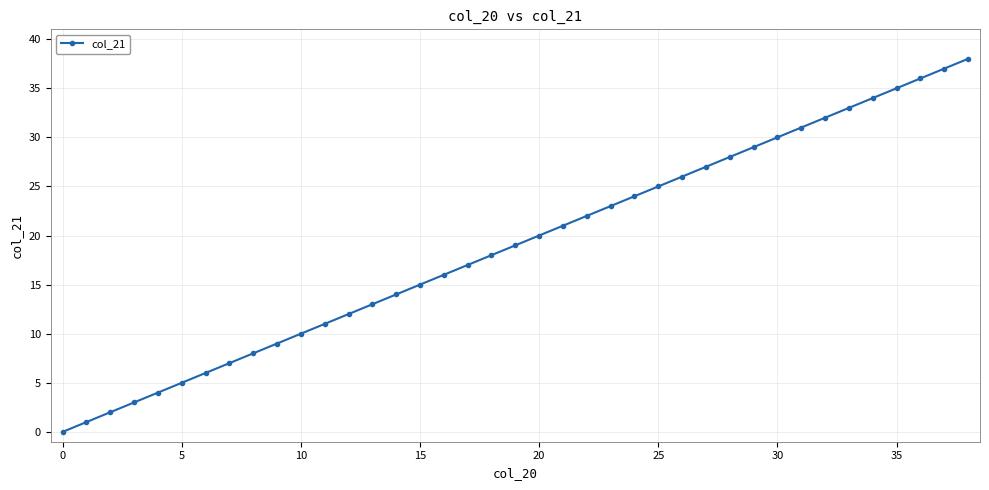

Reading left to right, transcribe all the data shown in this chart.

0	1	2	3	4	5	6	7	8	9	10	11	12	13	14	15	16	17	18	19	20	21	22	23	24	25	26	27	28	29	30	31	32	33	34	35	36	37	38